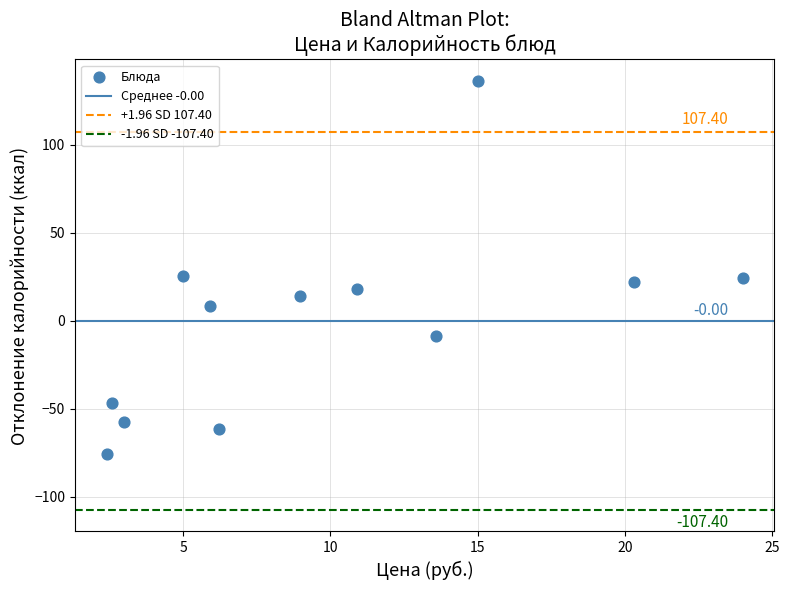

What is the range of Y values (max minus min)?

212.0